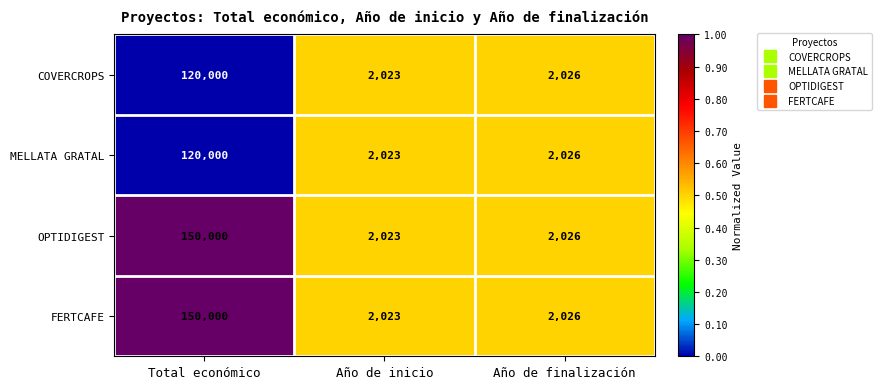

True or false: OPTIDIGEST has a value of 2023 at Año de inicio.

True